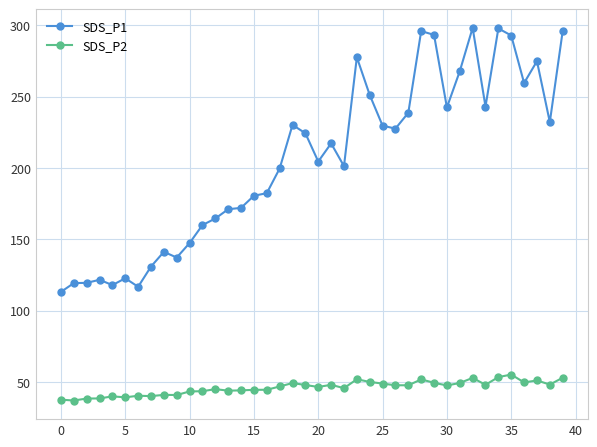

At how many categories does at least one series exceed 100?

40